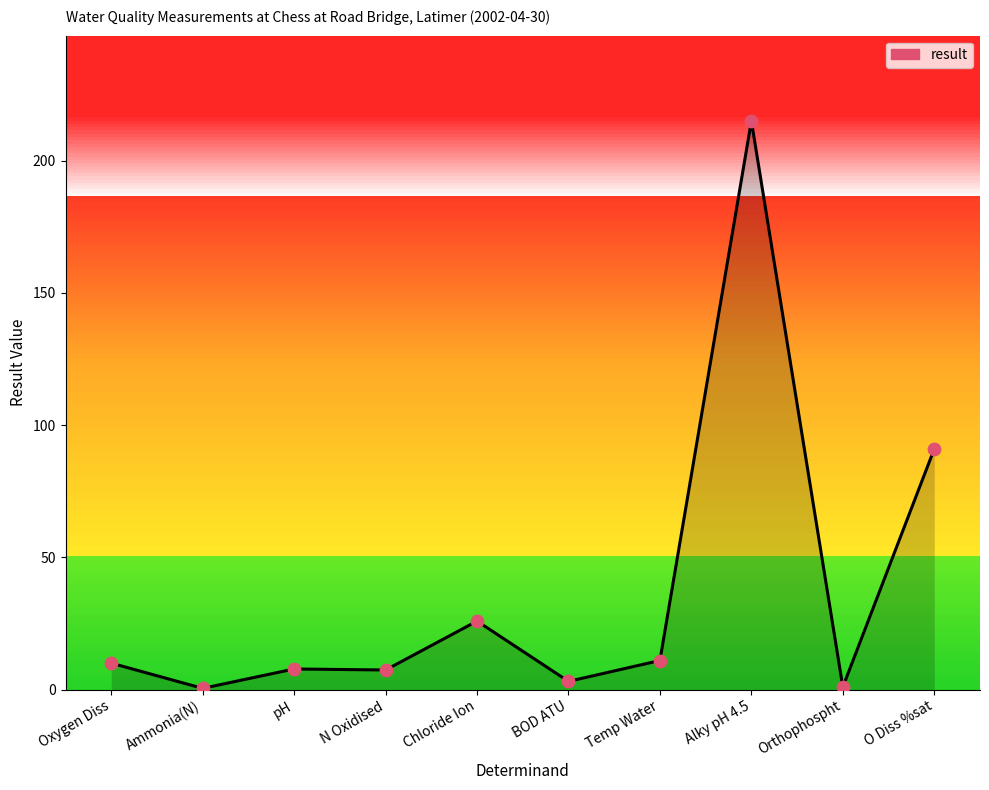

What is the ratio of the value at Oxygen Diss to the value at Chloride Ion?

0.4